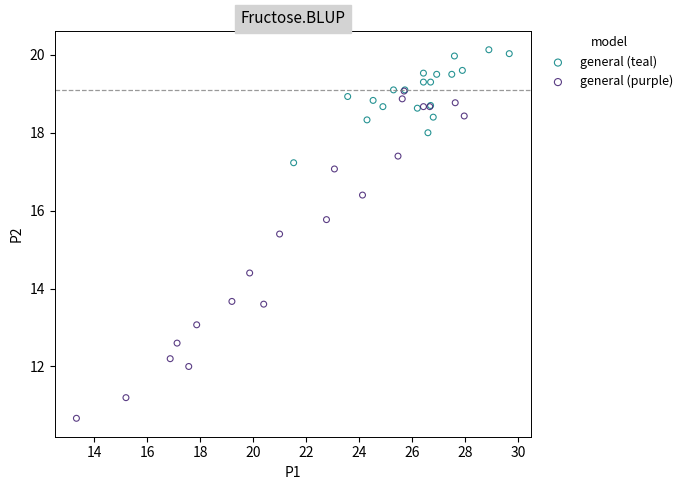

Which series has the widest spread of Y values?

general (purple)